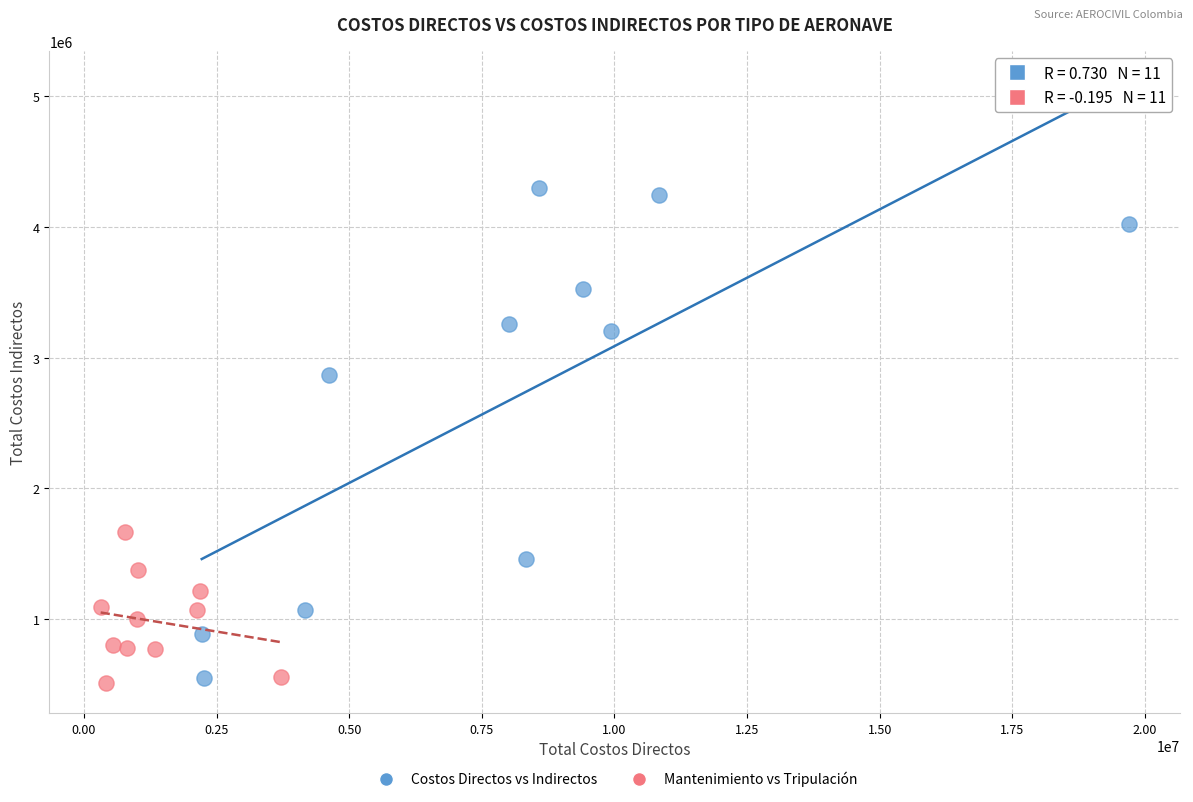

Which series reaches the maximum Y coordinate?

Costos Directos vs Indirectos